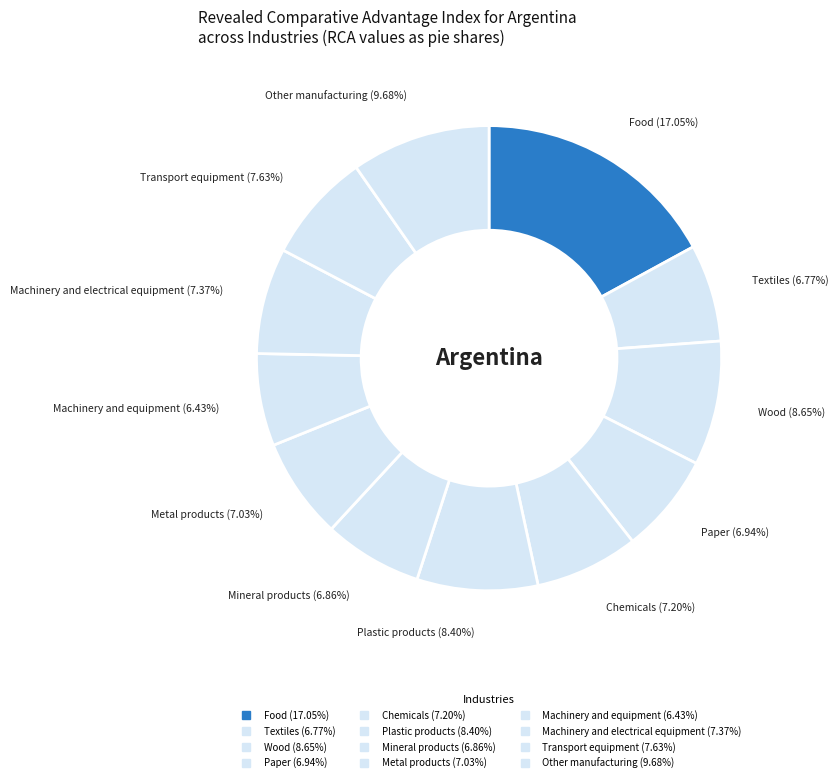

To the nearest percent, what portion does Mineral products represent?

7%